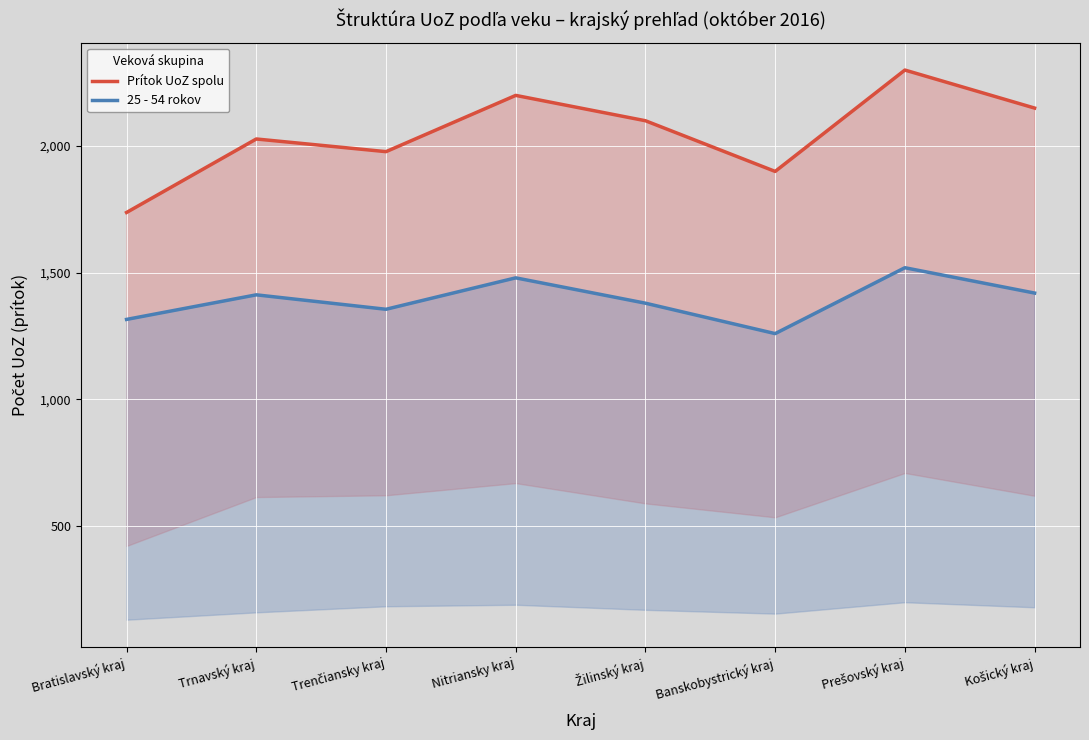

Where does the Prítok UoZ spolu series first go above 2100?

Nitriansky kraj